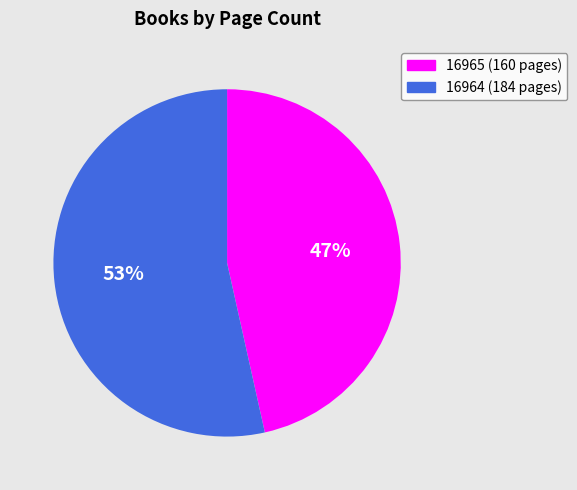

What is the ratio of the value at 16965 to the value at 16964?

0.9